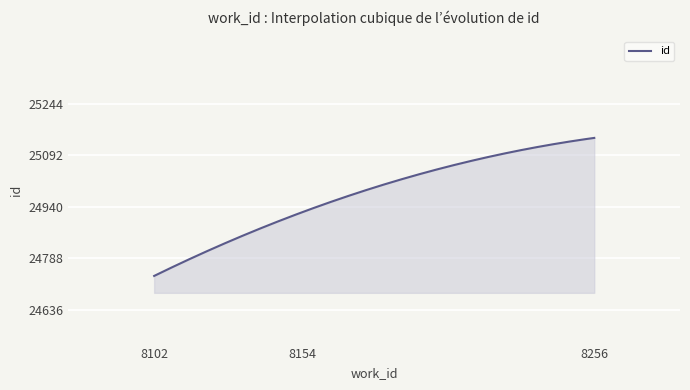

What is the difference between the maximum and minimum values?

408.0